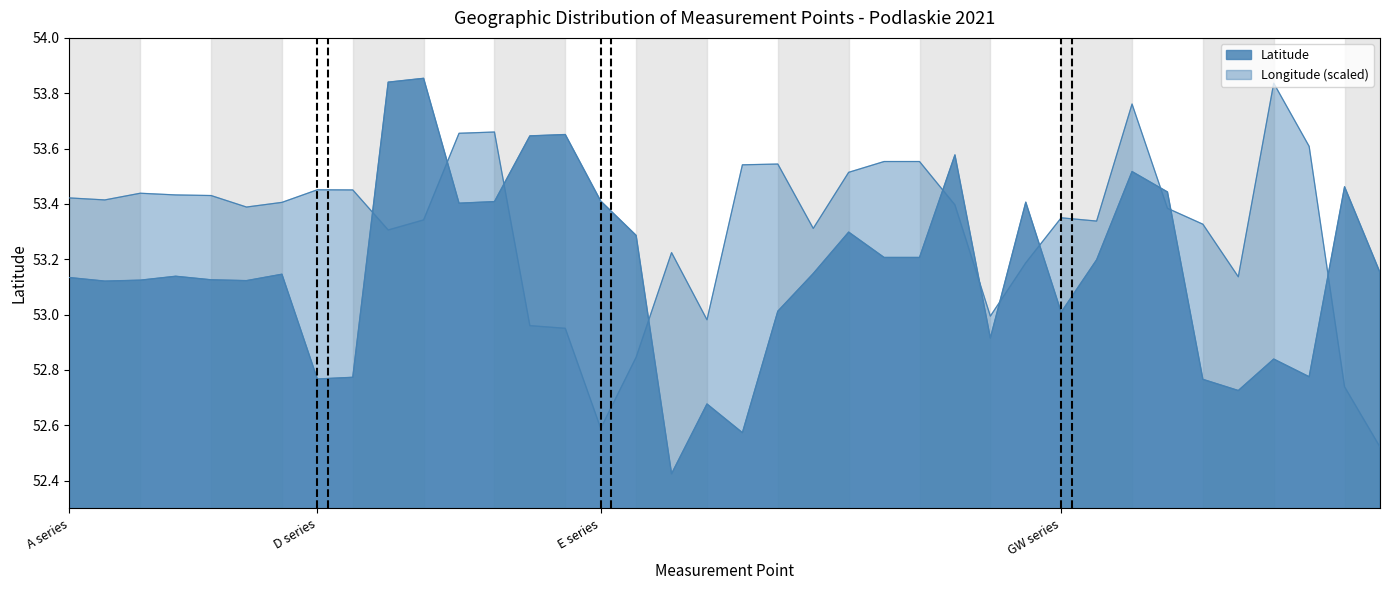

True or false: Longitude and Latitude intersect in this chart.

True